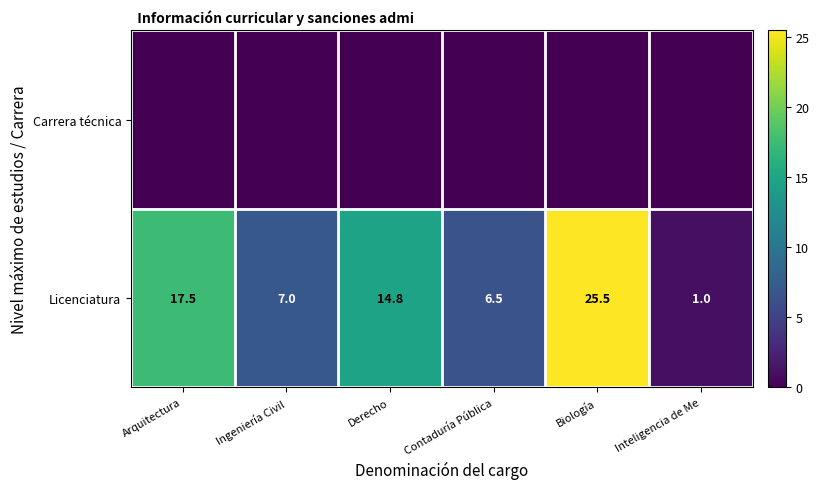

What is the difference between the Licenciatura values at Contaduría Pública and Inteligencia de Me?

5.5